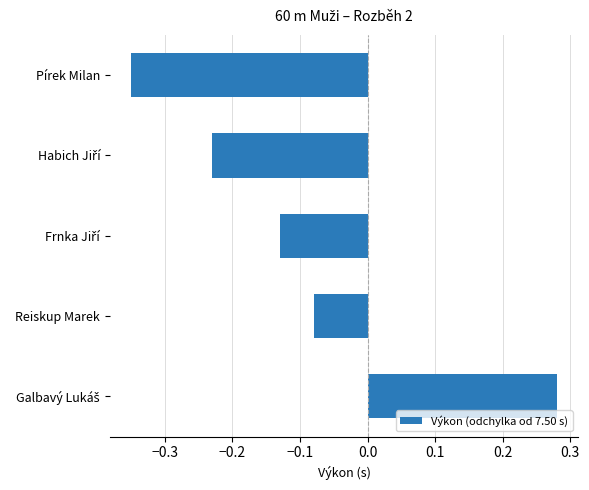

Does the chart contain stacked bars?

No